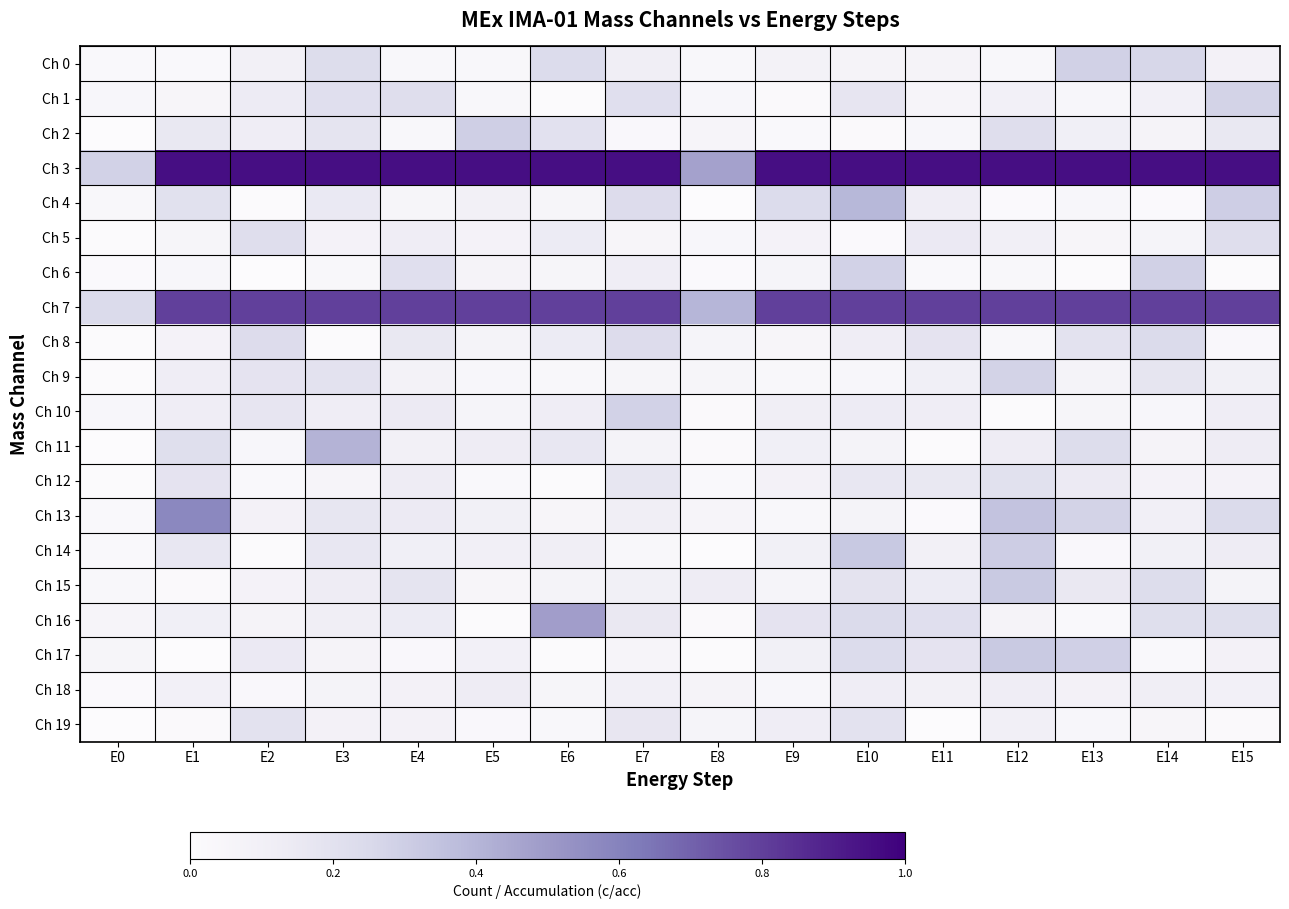

What is the total value across all series at E1?

4.0